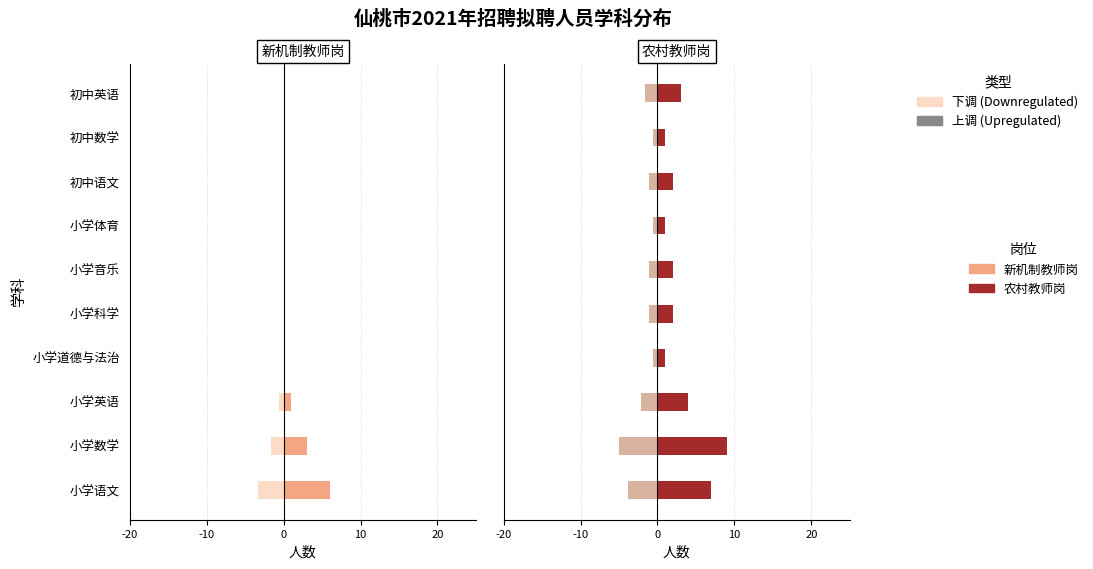

How many values in the 农村教师岗 series are below 2?

3